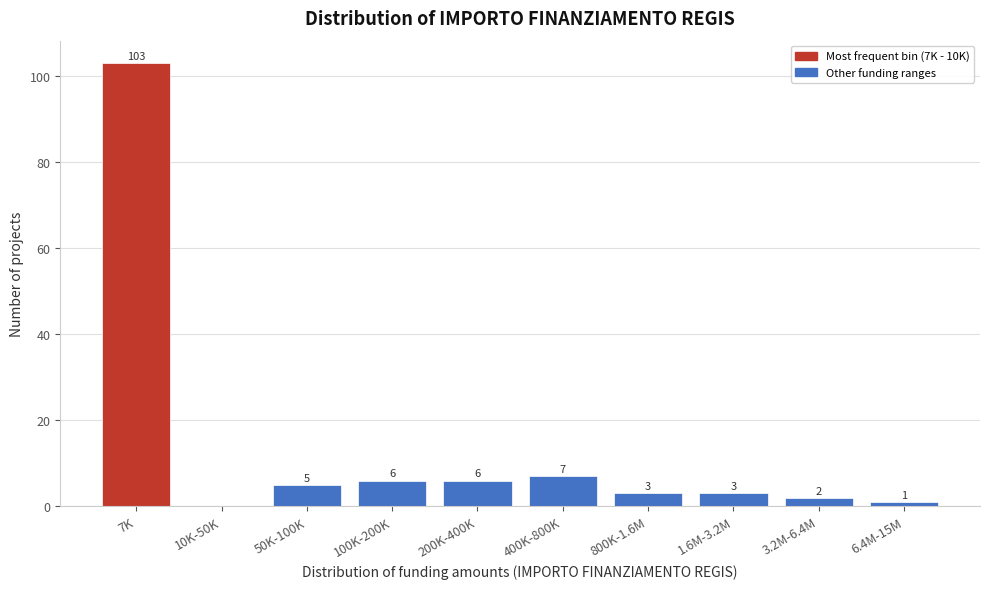

Reading right to left, transcribe all the data shown in this chart.

6.4M-15M=1	3.2M-6.4M=2	1.6M-3.2M=3	800K-1.6M=3	400K-800K=7	200K-400K=6	100K-200K=6	50K-100K=5	10K-50K=0	7K=103